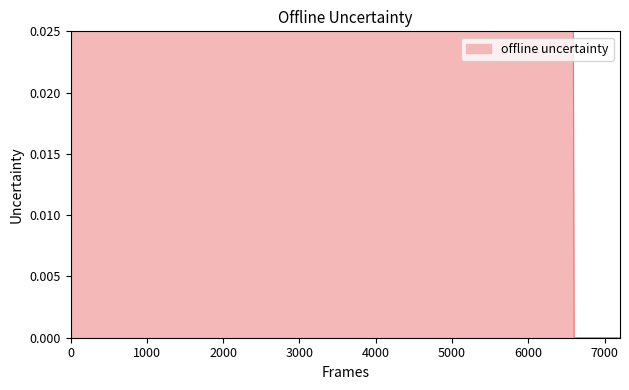

The chart shows a value of 2.6 at Štancl Jonáš. True or false?

False